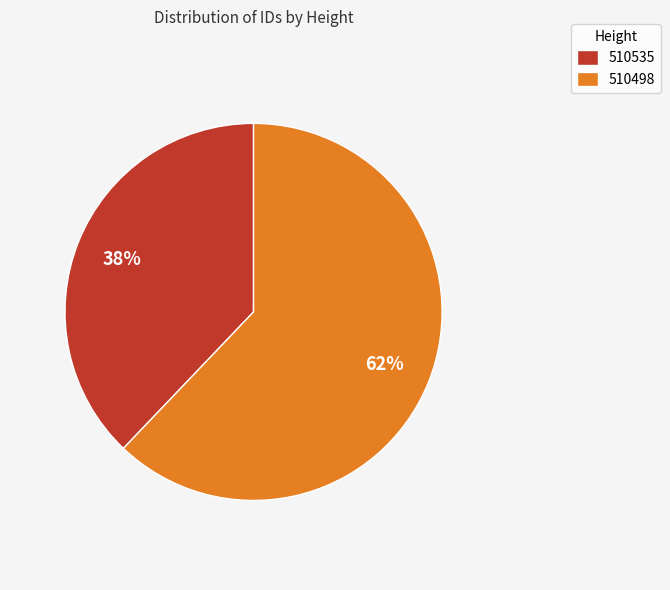

Count the number of slices in the pie.

2